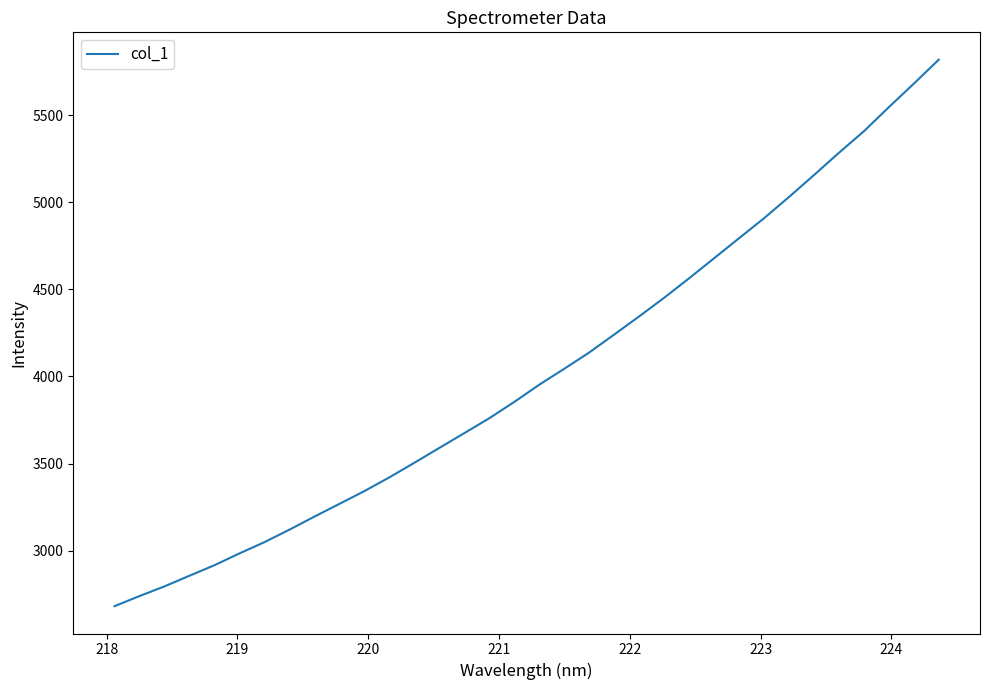

What is the maximum value shown in the chart?

5819.3